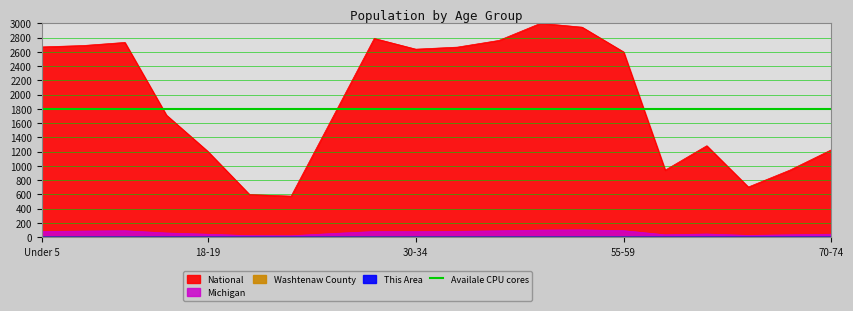

Is the value of Washtenaw County at 20 greater than the value of National at 5 to 9?

No